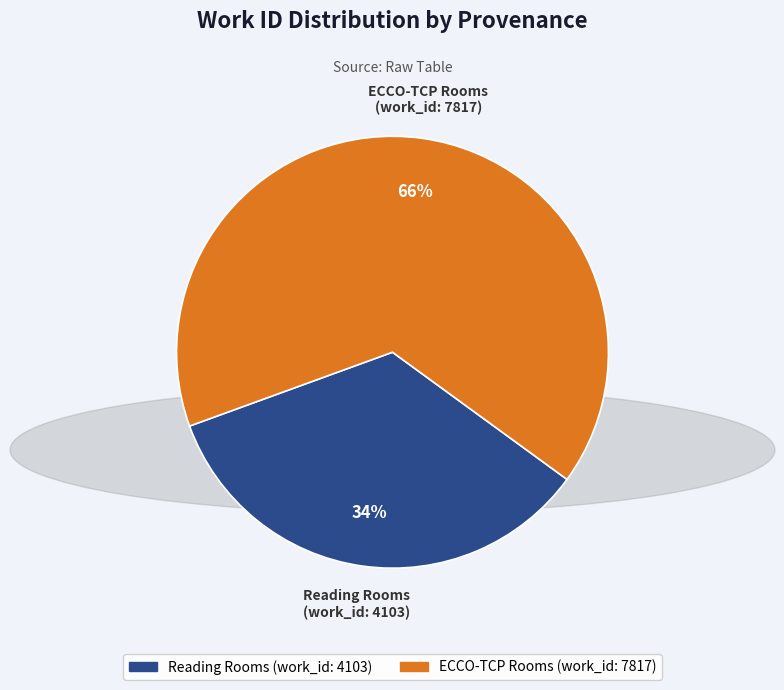

Is the sum of ECCO-TCP Rooms (work_id: 7817) and Reading Rooms (work_id: 4103) greater than half?

Yes